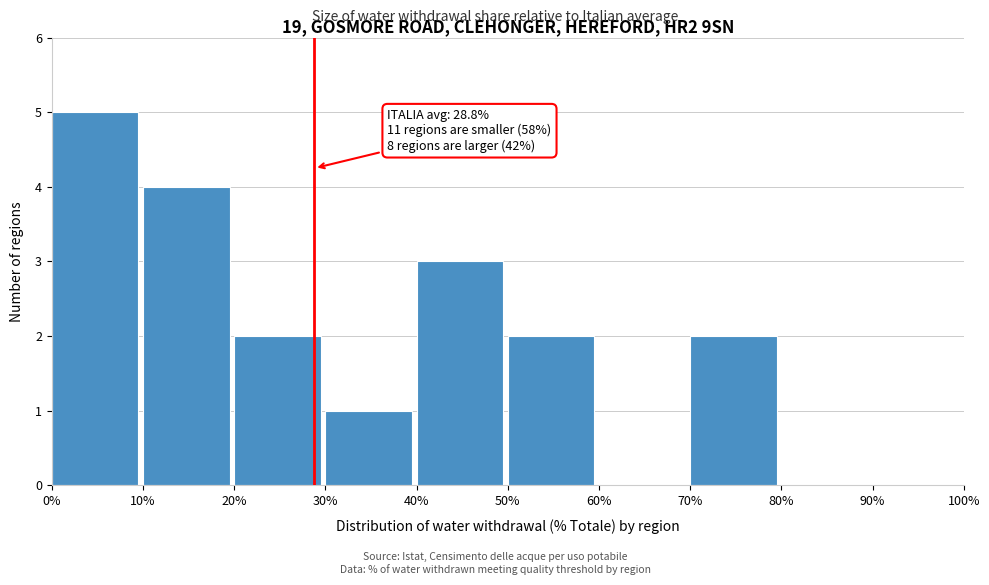

Over which range of the x-axis is the bar tallest?

0% to 10%